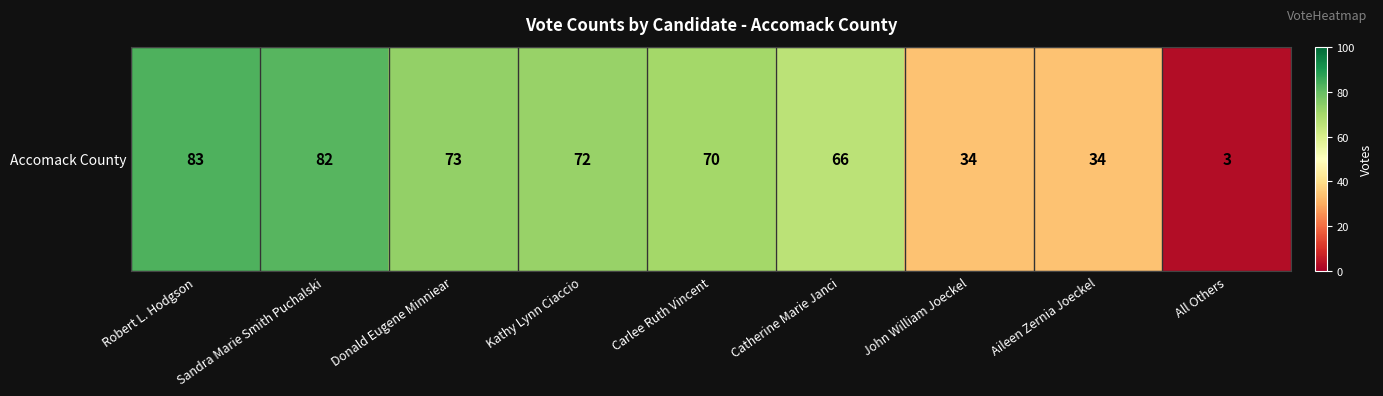

Rank the categories by value from lowest to highest.

All Others, John William Joeckel, Aileen Zernia Joeckel, Catherine Marie Janci, Carlee Ruth Vincent, Kathy Lynn Ciaccio, Donald Eugene Minniear, Sandra Marie Smith Puchalski, Robert L. Hodgson